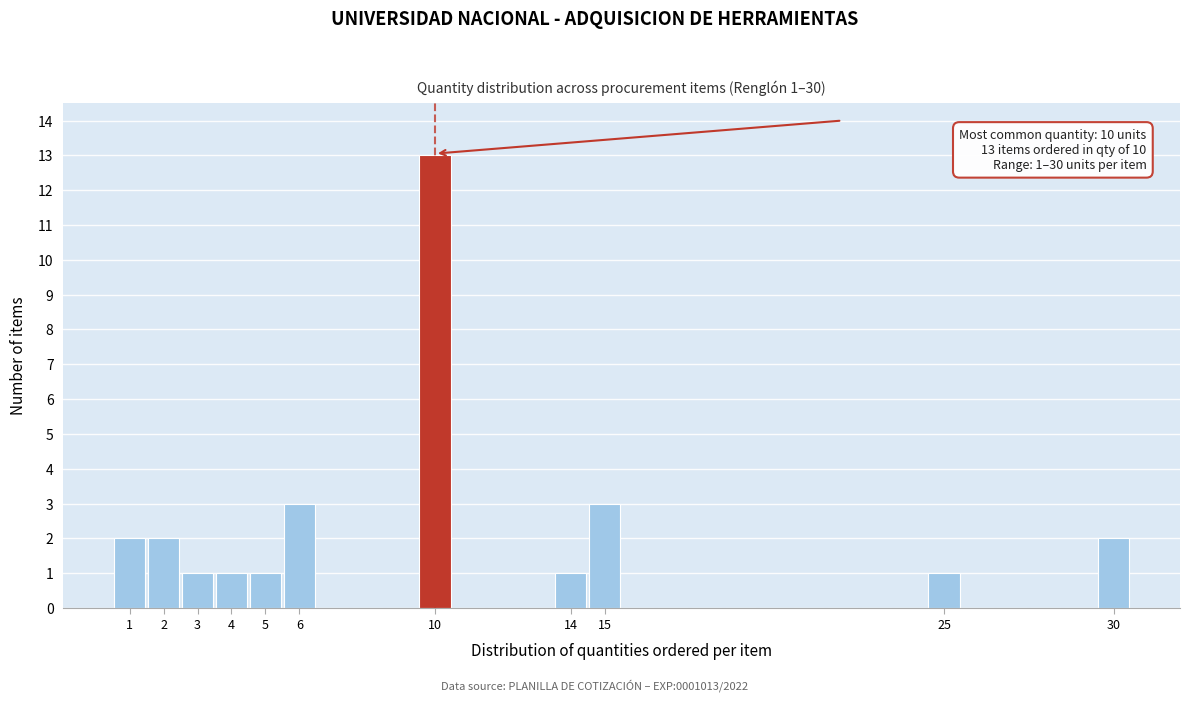

Over which range of the x-axis is the bar tallest?

9.5 to 10.5